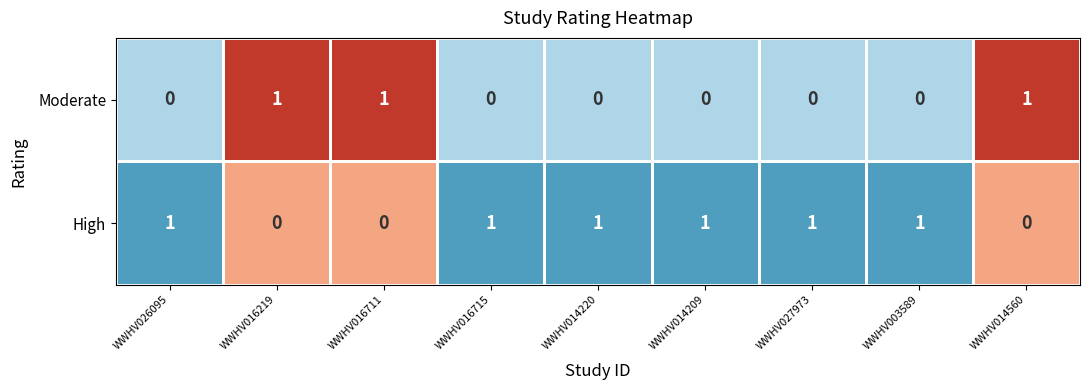

List the series in order of their peak value, lowest first.

High, Moderate